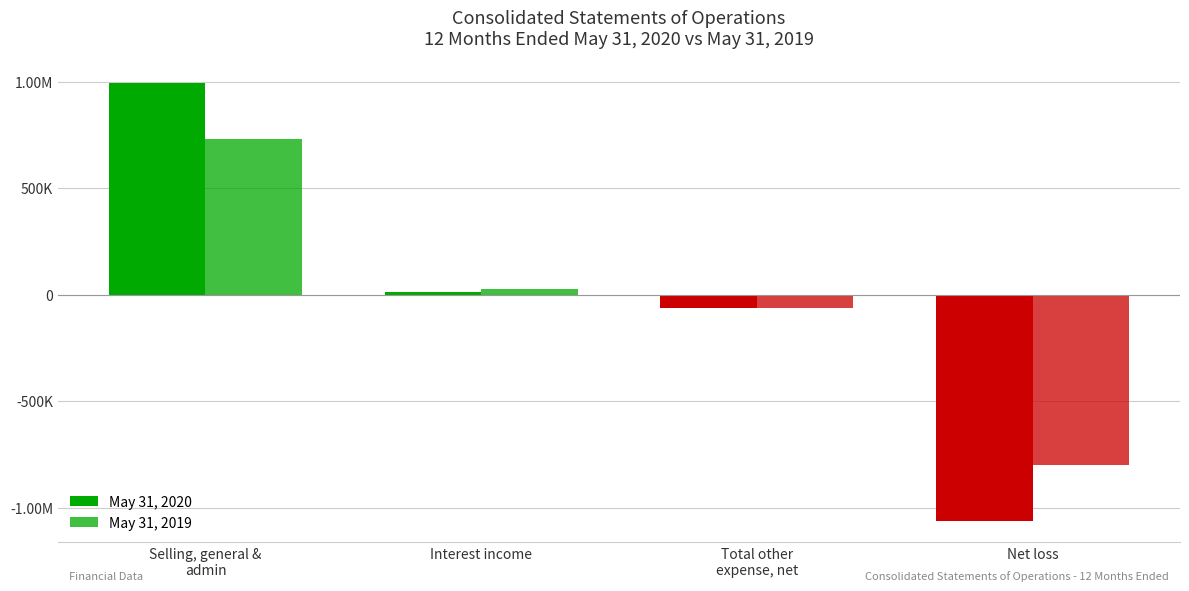

Is it true that May 31, 2020 equals 996019 at Selling, general &
admin?

True